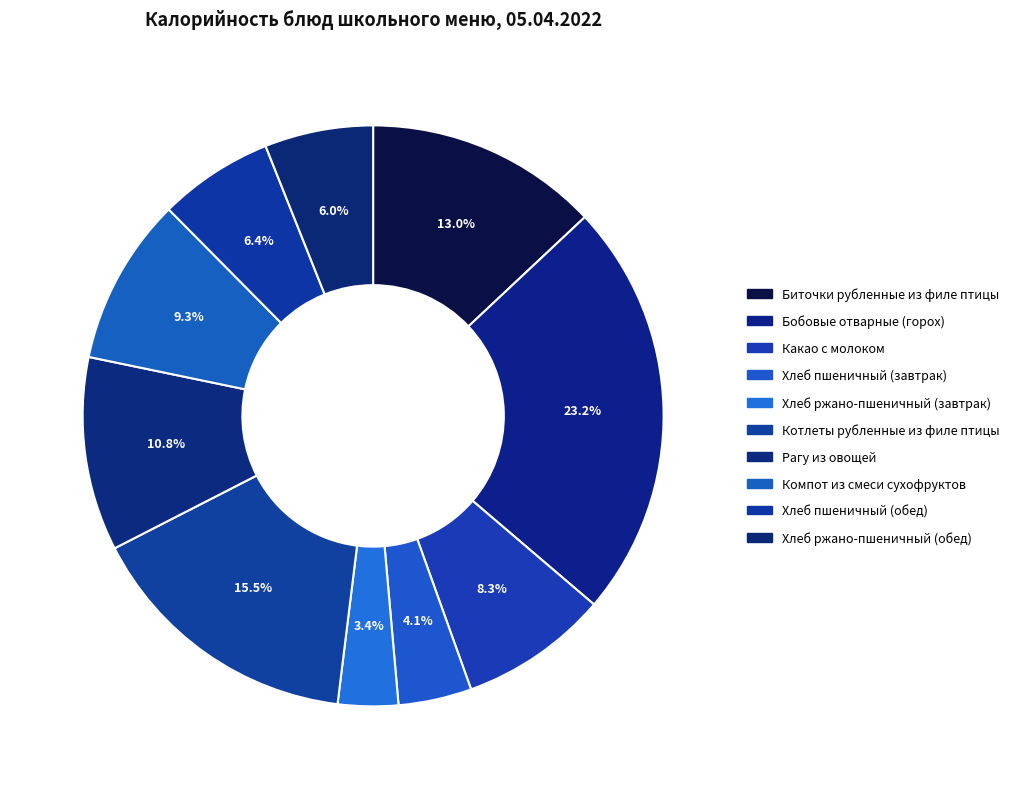

Combined, do Бобовые отварные (горох) and Хлеб ржано-пшеничный (обед) account for over 50%?

No